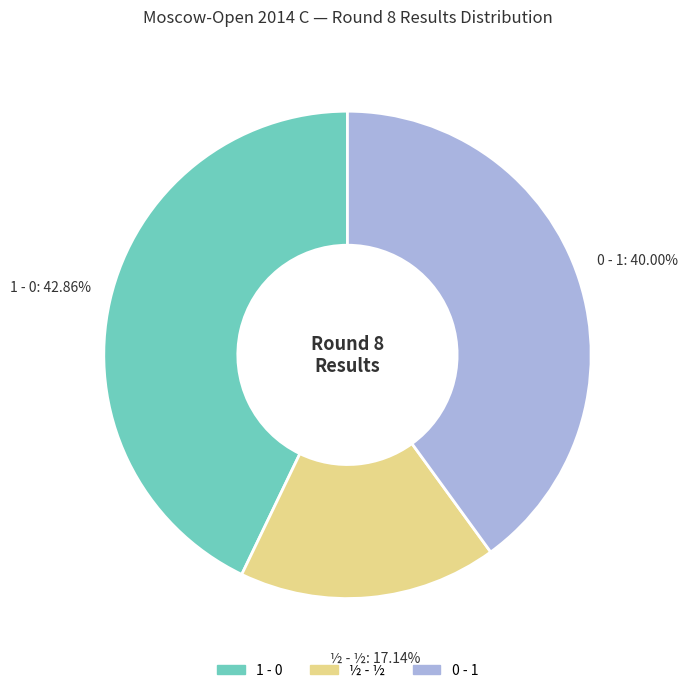

What is the largest slice in the pie chart?

1 - 0